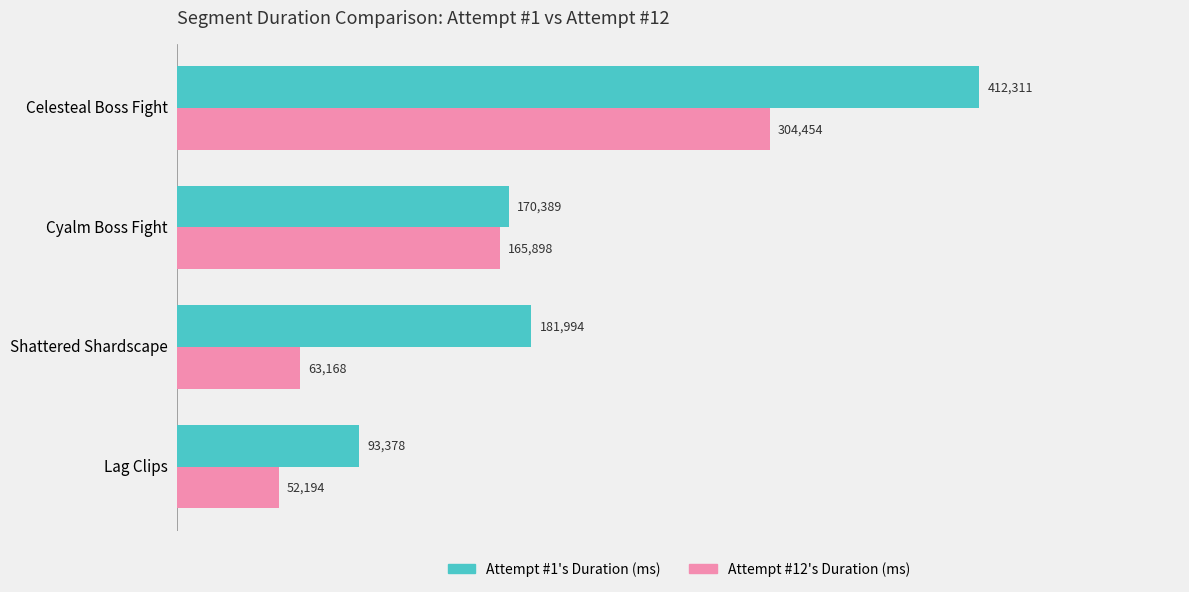

At which category is the sum across all series the highest?

Celesteal Boss Fight